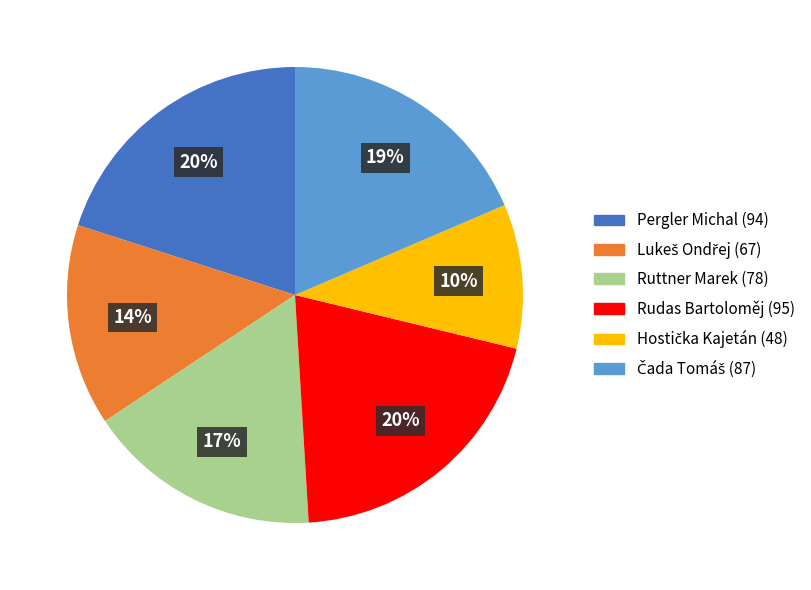

Is the sum of Rudas Bartoloměj and Ruttner Marek greater than half?

No